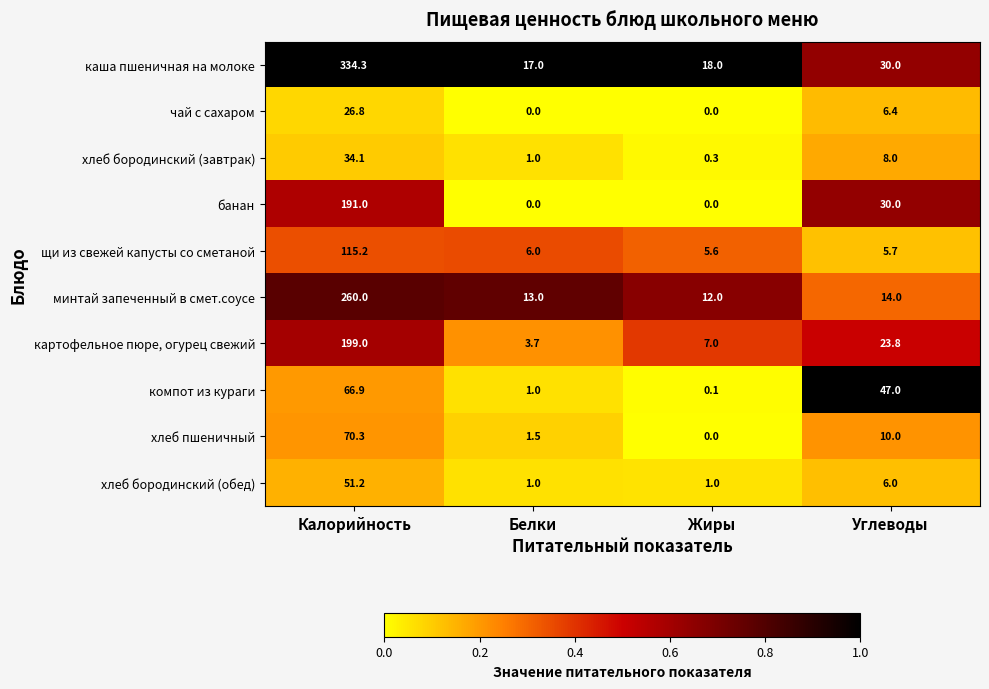

What is the sum of all чай с сахаром values?

33.2